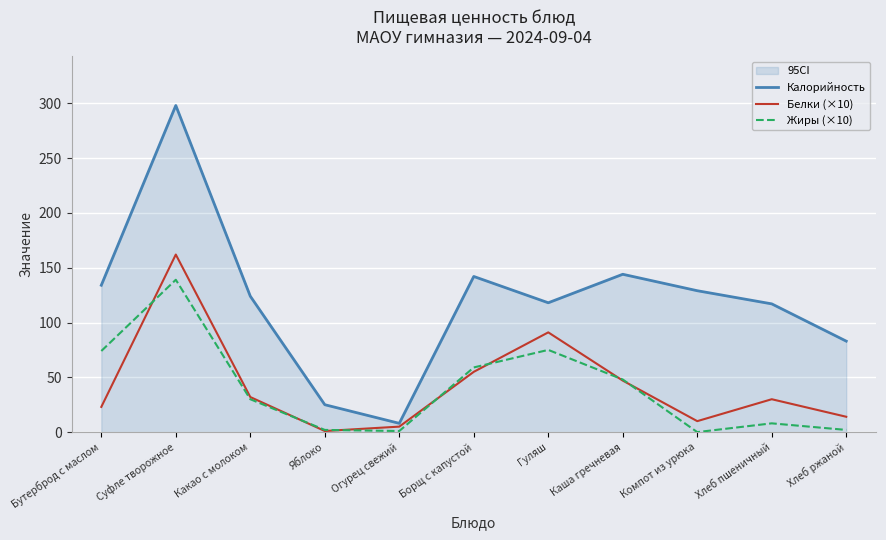

What is the difference between the Калорийность values at Бутерброд с маслом and Огурец свежий?

126